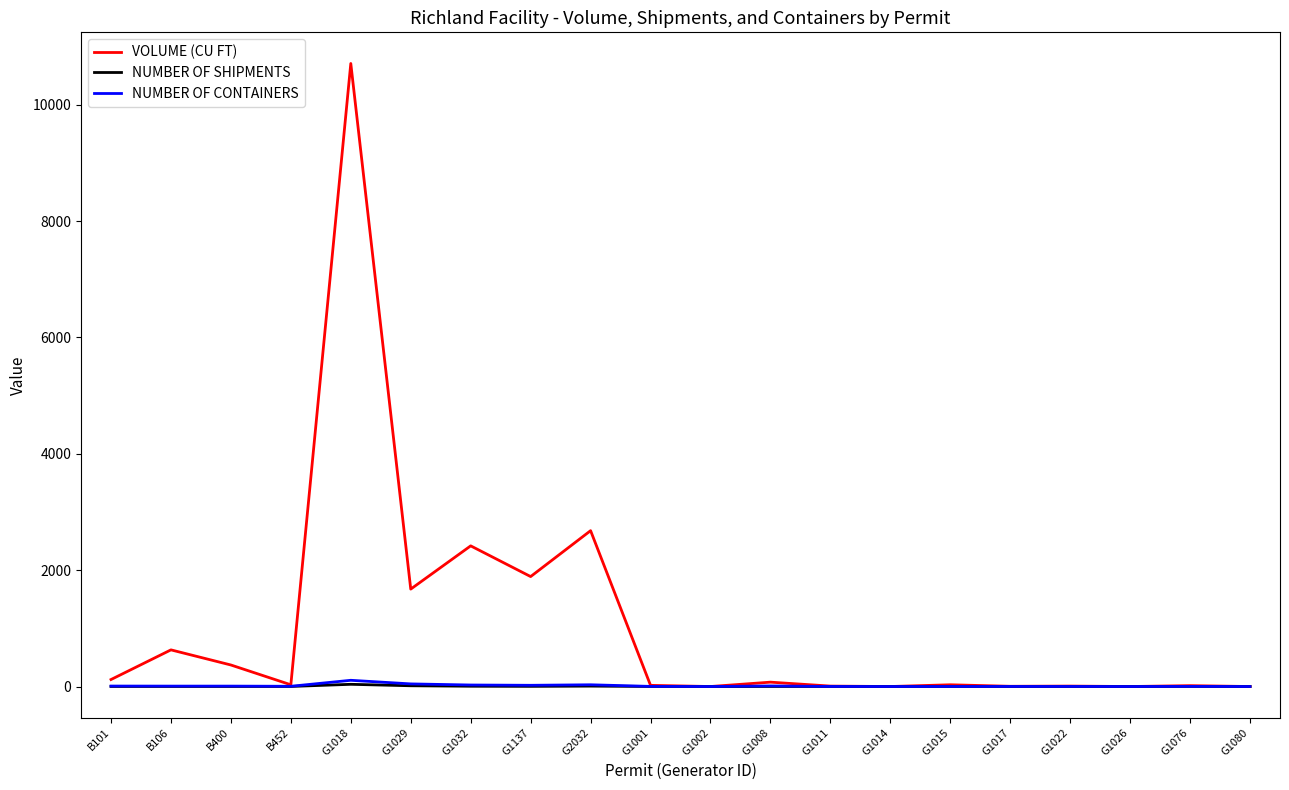

Which series has the largest range (max minus min)?

VOLUME (CU FT)